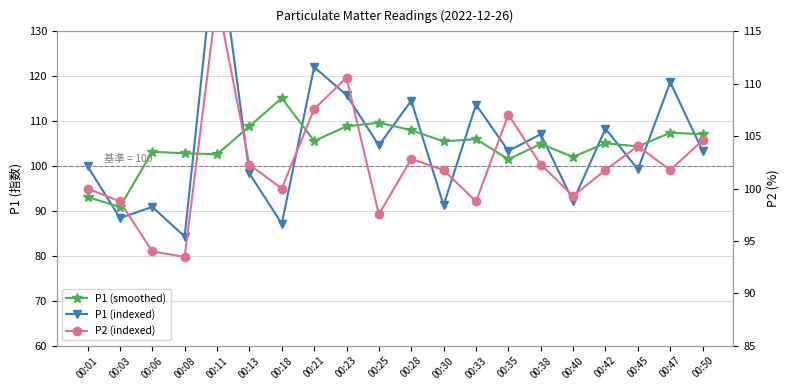

At which label does P1 (indexed) reach its minimum?

00:08